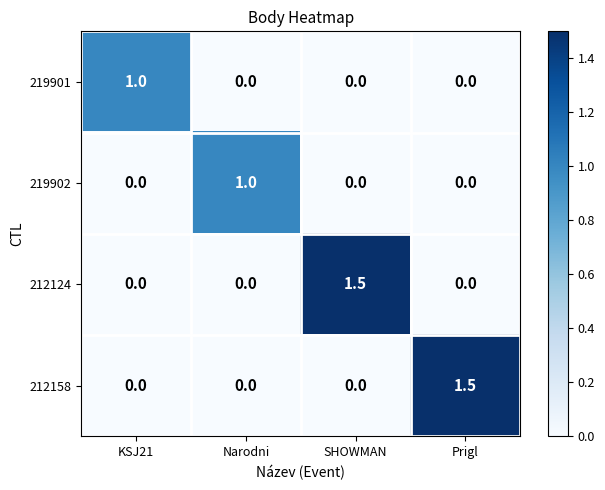

How many values in the 219901 series exceed 0?

1